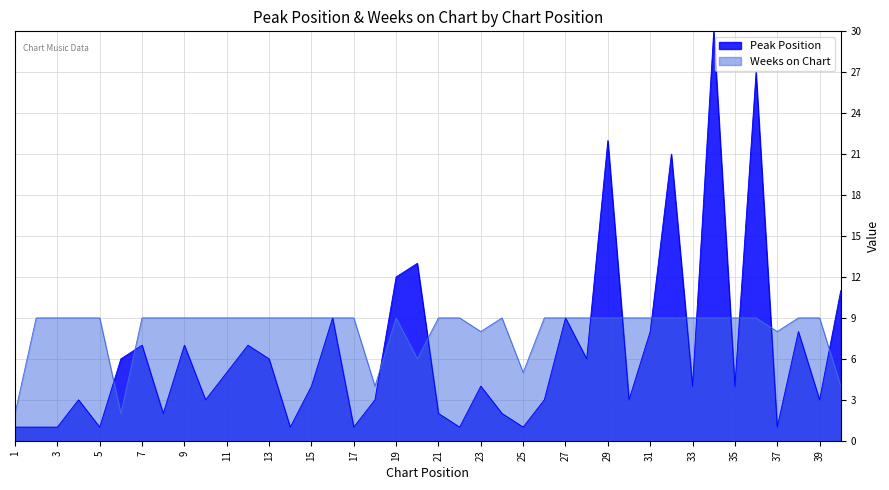

Reading left to right, list all the values displayed in this chart.

Peak Position: 1	1	1	3	1	6	7	2	7	3	5	7	6	1	4	9	1	3	12	13	2	1	4	2	1	3	9	6	22	3	8	21	4	30	4	27	1	8	3	11
Weeks on Chart: 2	9	9	9	9	2	9	9	9	9	9	9	9	9	9	9	9	4	9	6	9	9	8	9	5	9	9	9	9	9	9	9	9	9	9	9	8	9	9	4